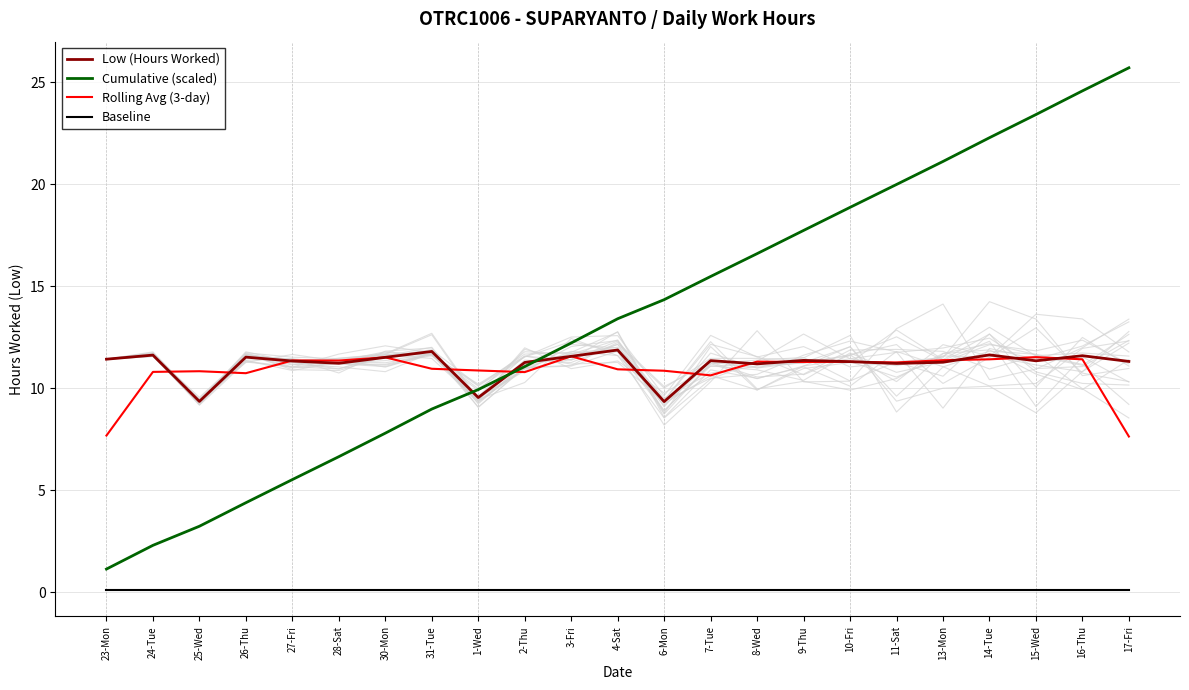

What is the sum of all Cumulative (scaled) values?

306.9